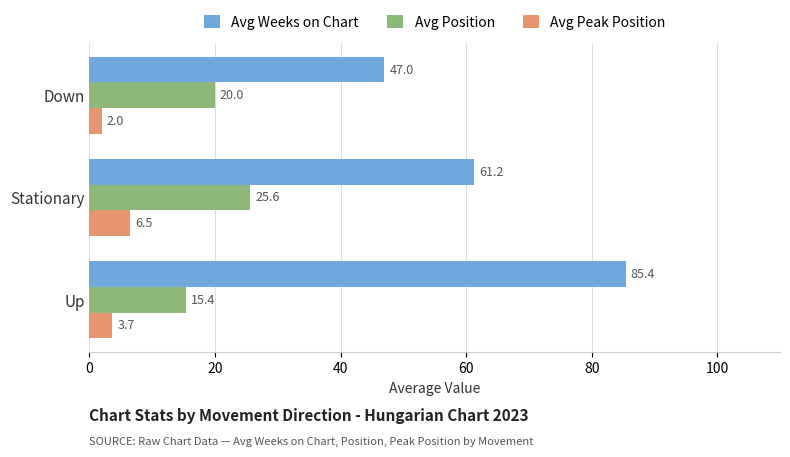

Is it true that Avg Weeks on Chart equals 17.2 at Stationary?

False